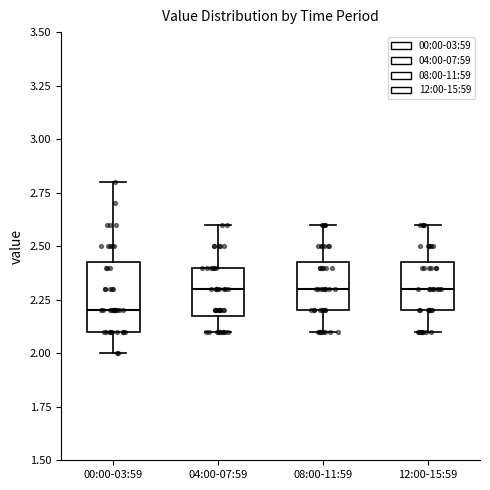

Where is the lower edge of the box for 08:00-11:59 on the y-axis? The values are not printed on the chart, so give them approximately, as read against the axis.

2.20